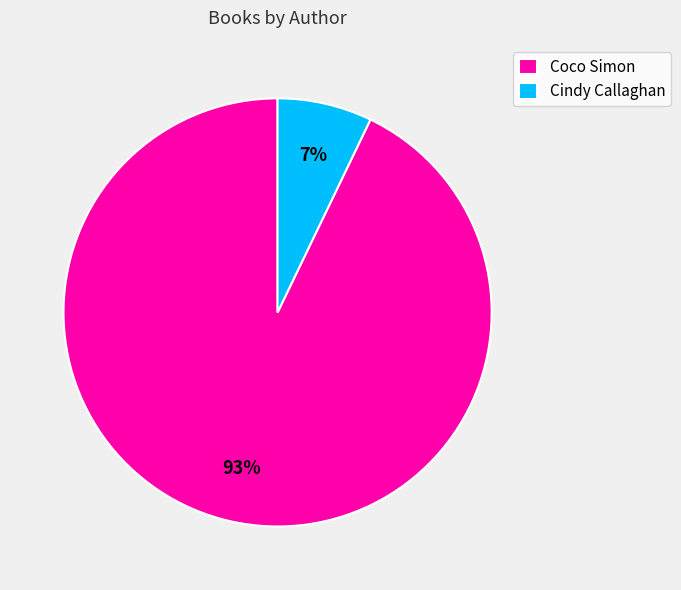

How many segments does this pie chart have?

2